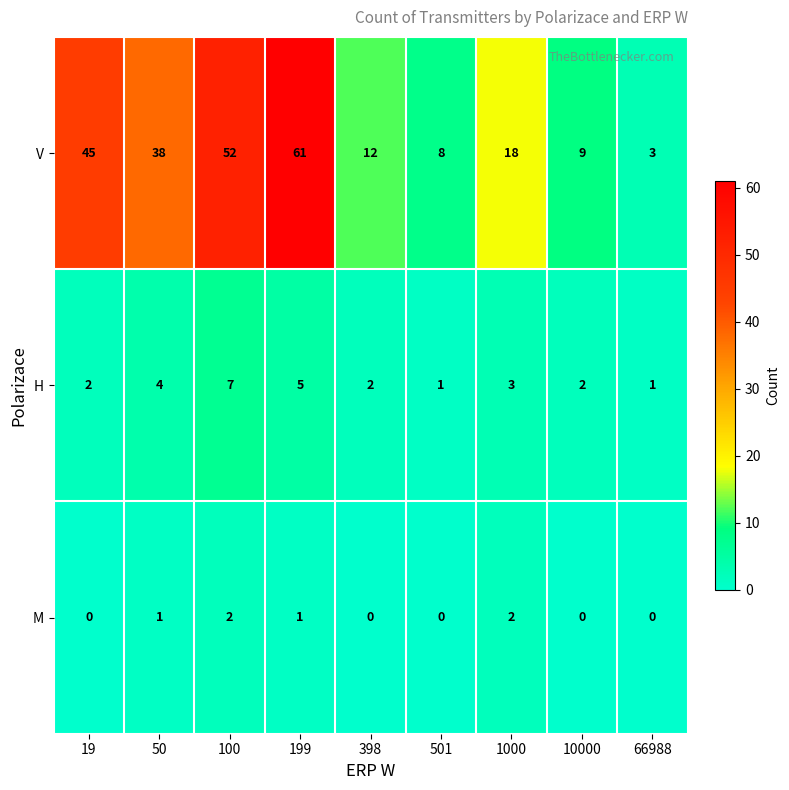

At which label is V closest to 32?

50